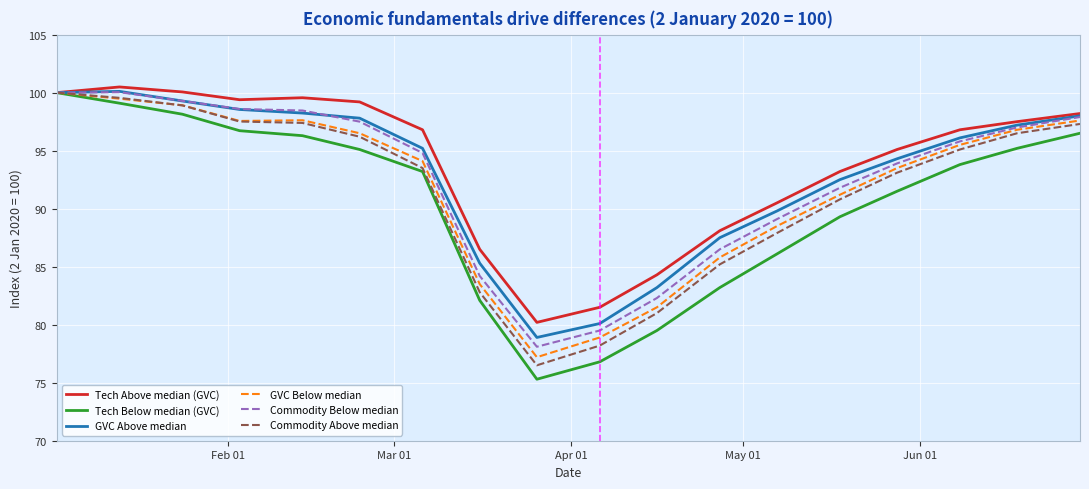

What is the smallest value displayed?

75.3